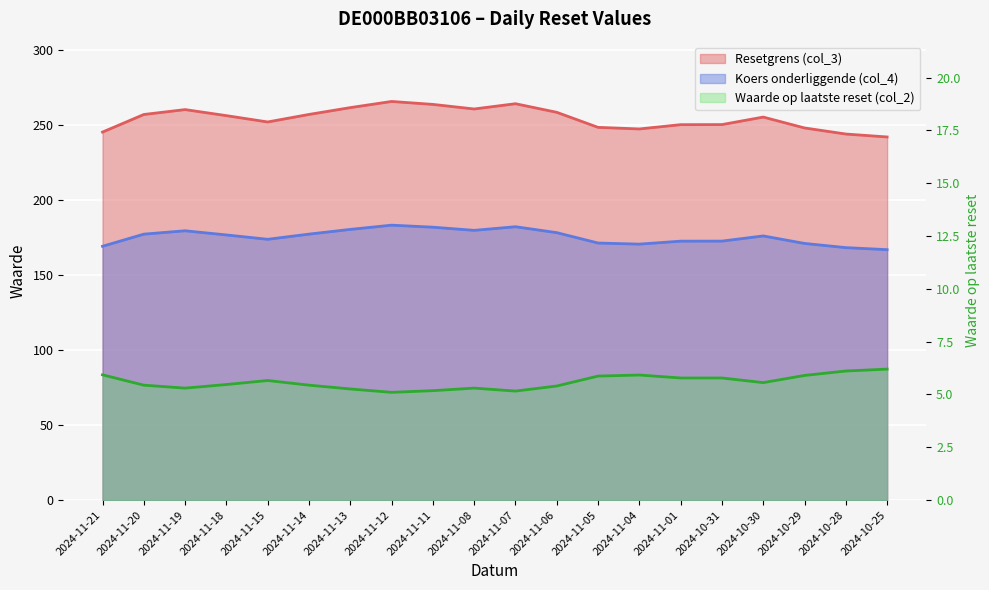

How many lines are shown in the chart?

3